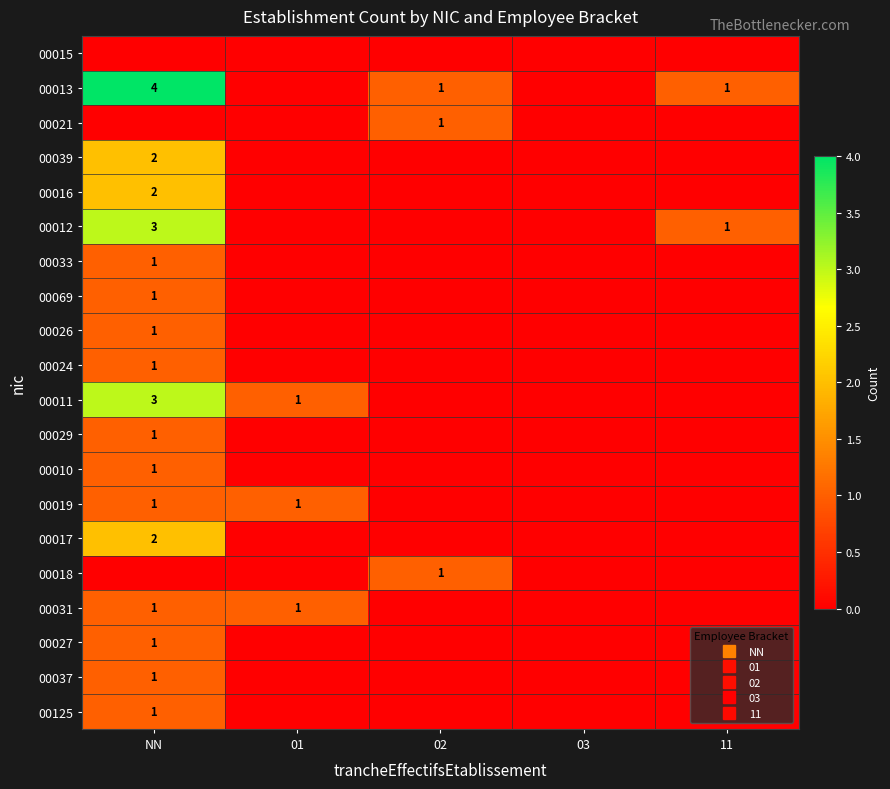

What is the sum of the 00021 values at 02 and NN?

1